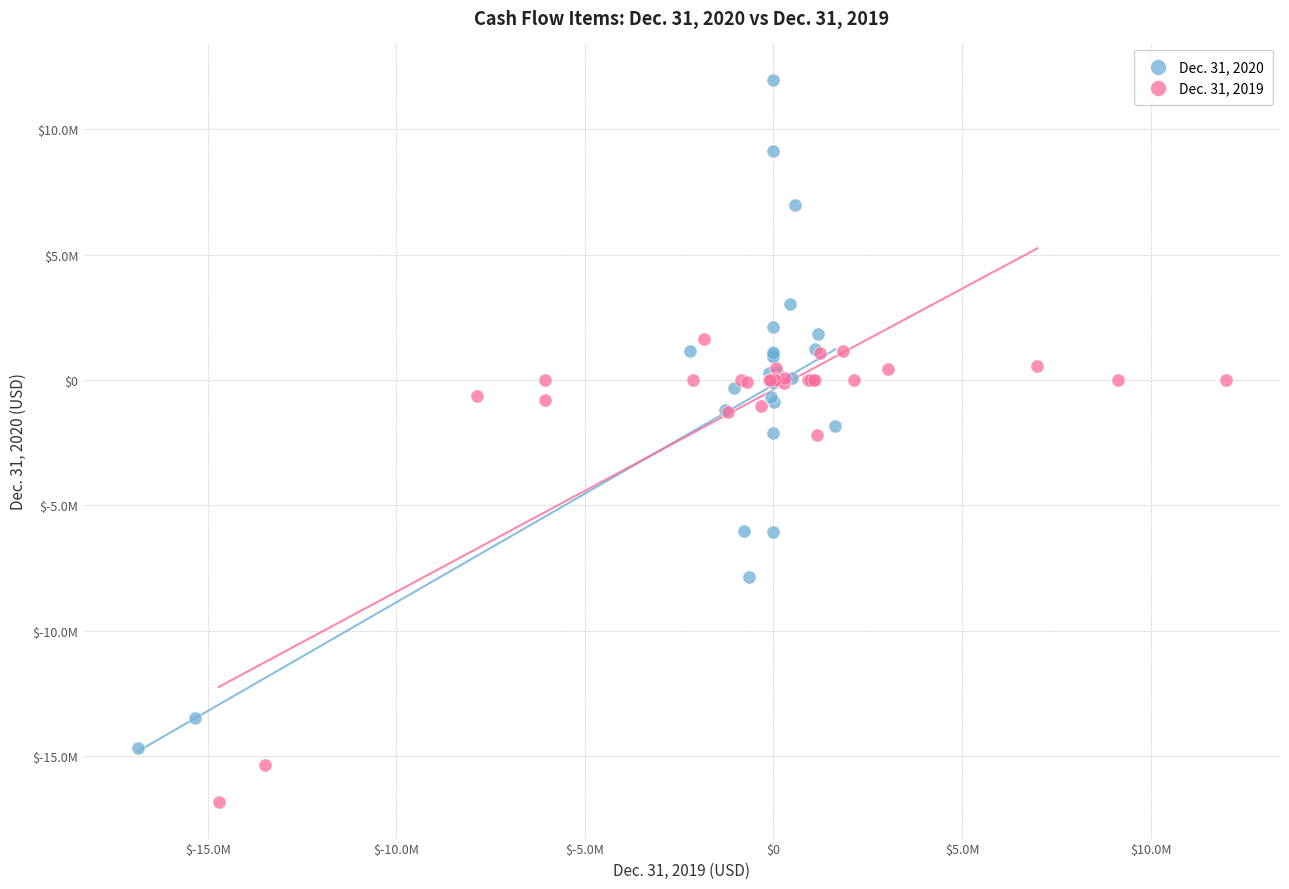

Which series reaches the maximum Y coordinate?

Dec. 31, 2020